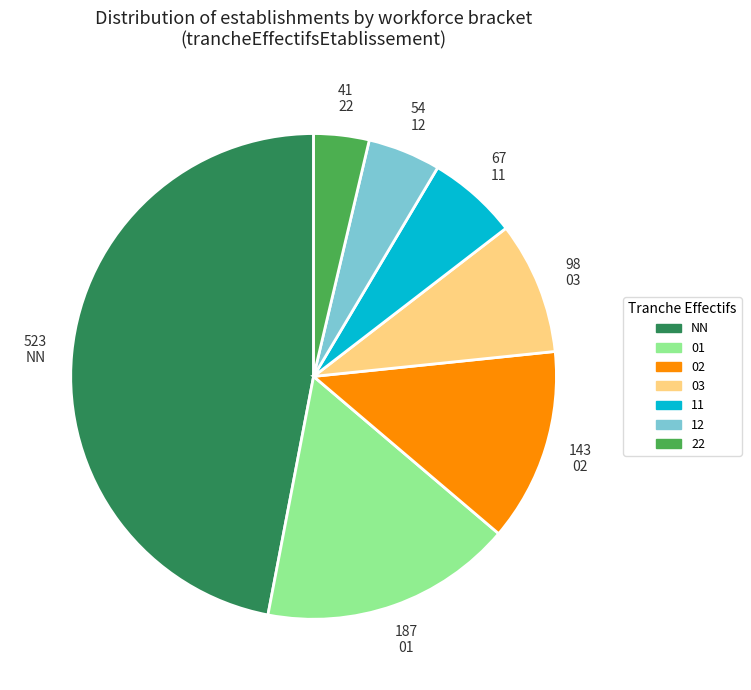

Between NN and 22, which is larger?

NN